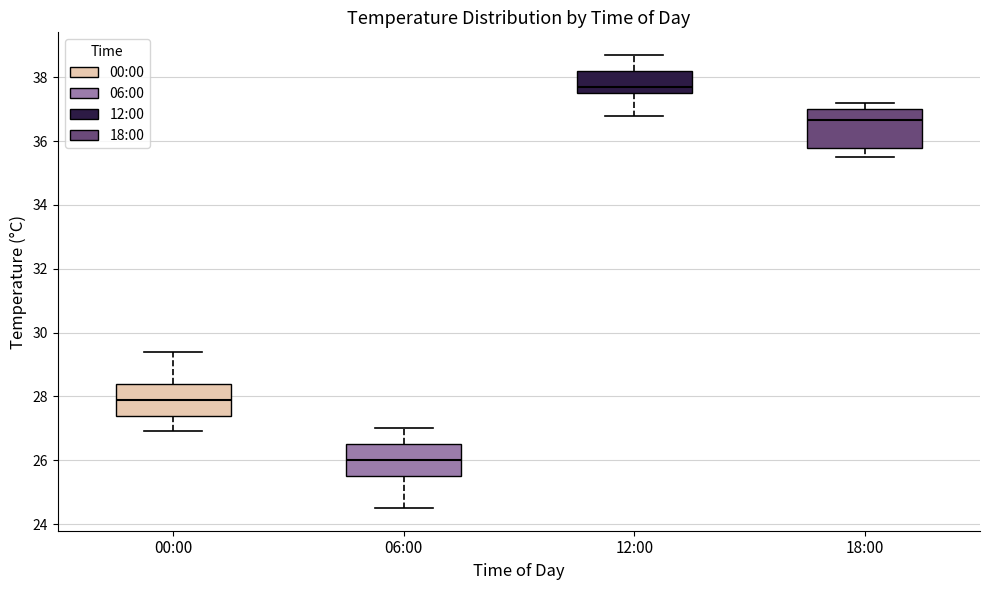

Comparing the boxes themselves (not the whiskers), which one is the tallest?

18:00